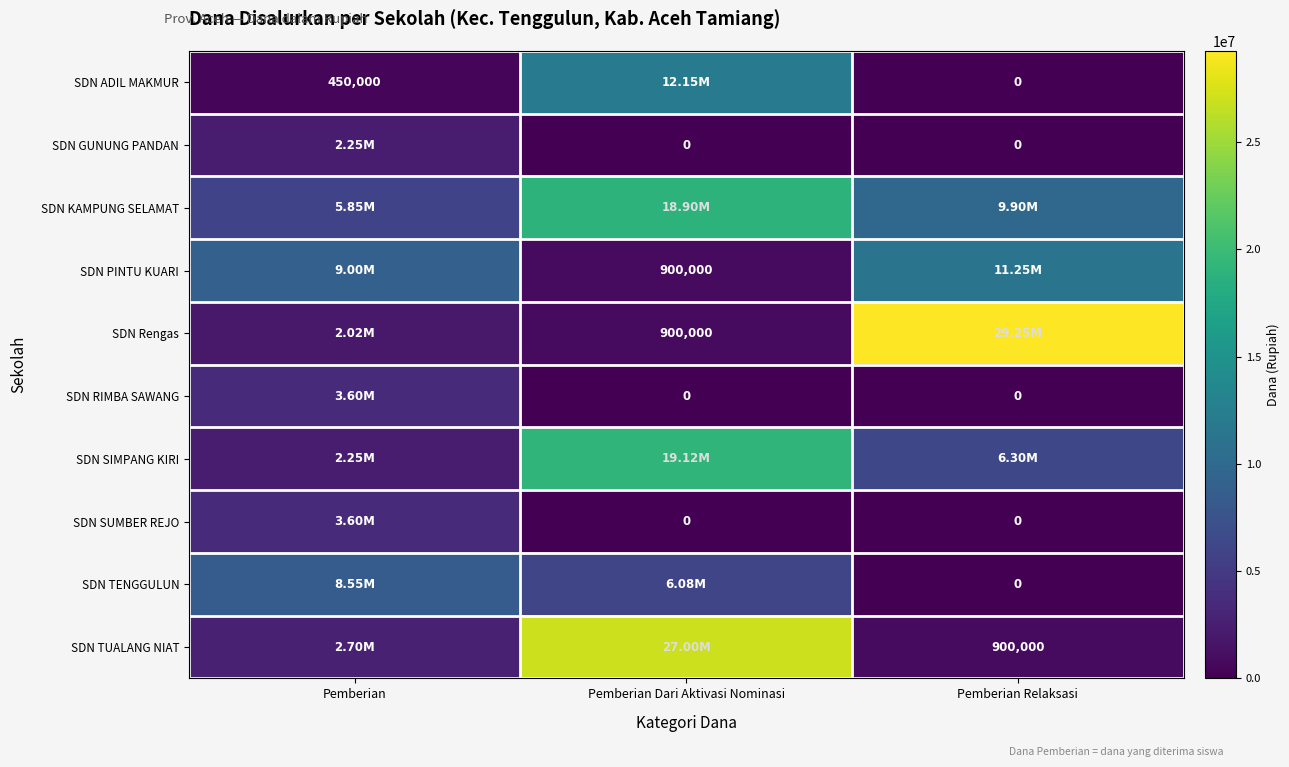

Which has a higher value, Pemberian Dari Aktivasi Nominasi or Pemberian Relaksasi?

Pemberian Dari Aktivasi Nominasi